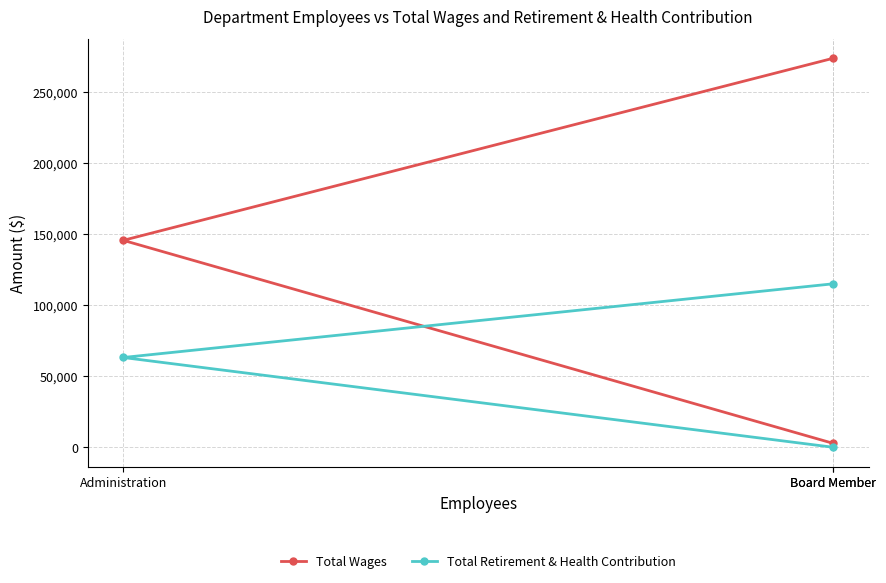

Reading left to right, what are all the values shown in this chart?

Total Wages: 273722	145600	2750
Total Retirement & Health Contribution: 115024	63166	0